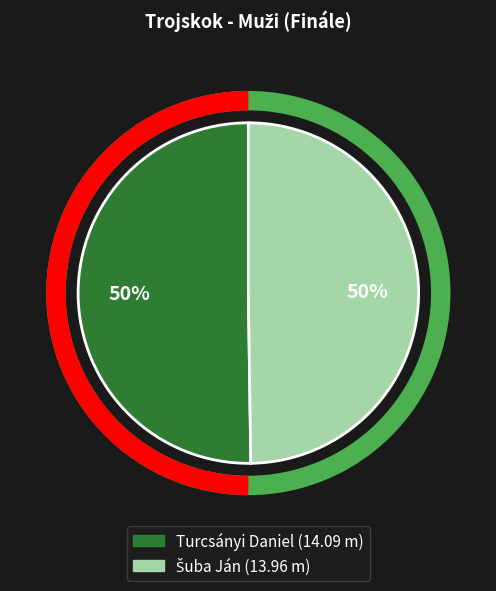

The Turcsányi Daniel slice represents 50% of the pie. True or false?

True